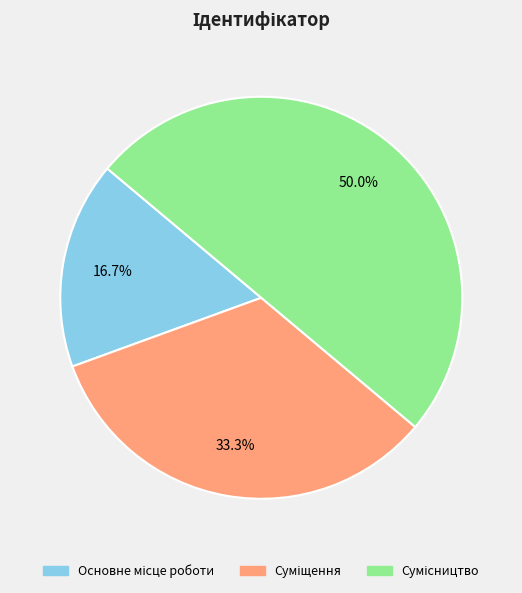

True or false: Суміщення accounts for 27% of the total.

False